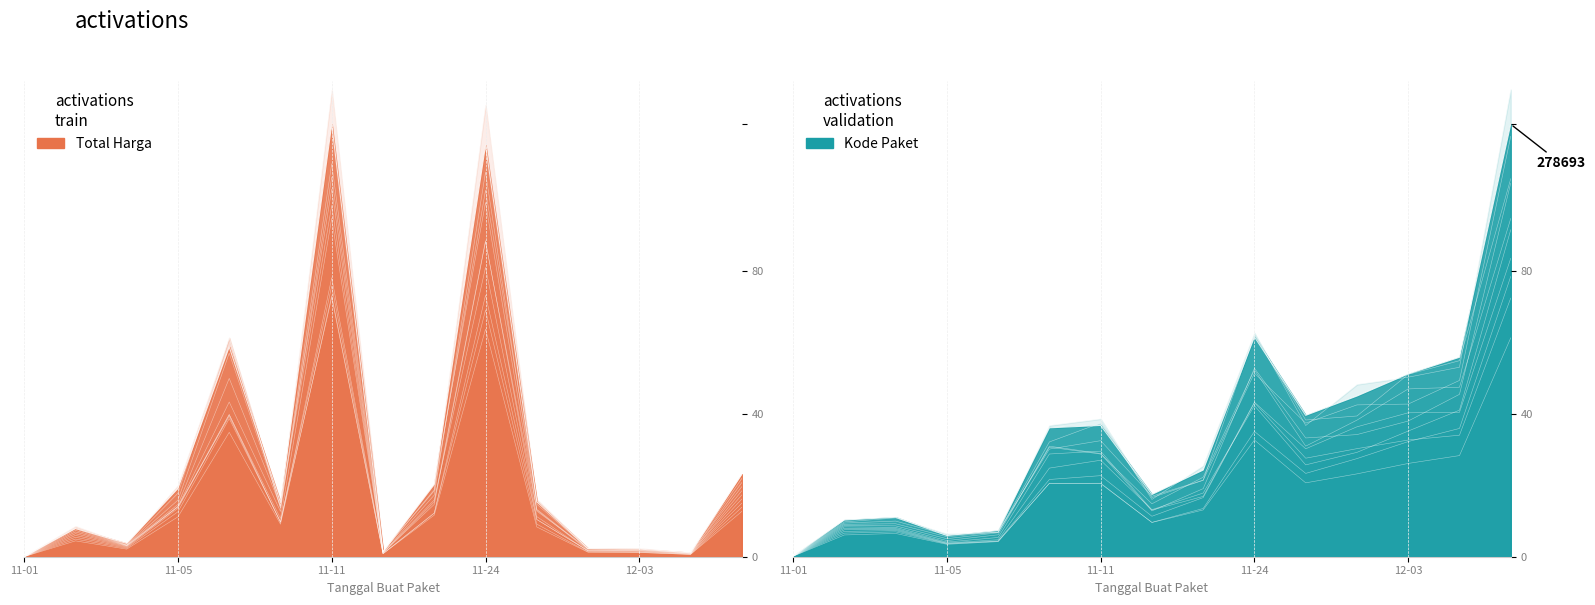

The value of Total Harga at 2021-11-17 is 0.0. True or false?

True